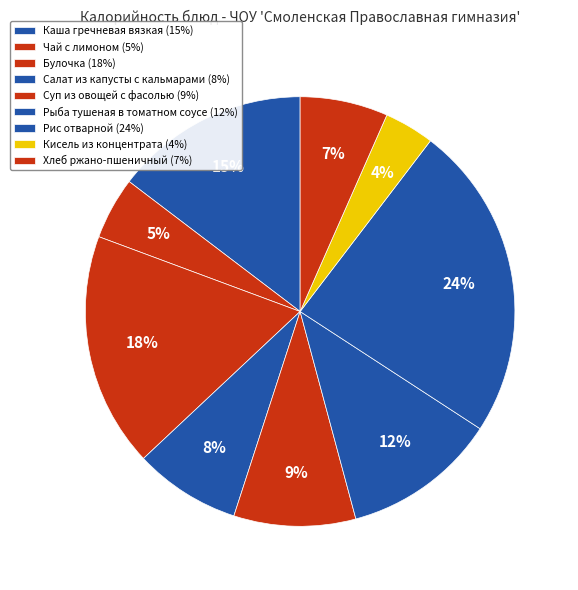

Combined, what portion of the pie is Хлеб ржано-пшеничный and Рис отварной?

30.4%